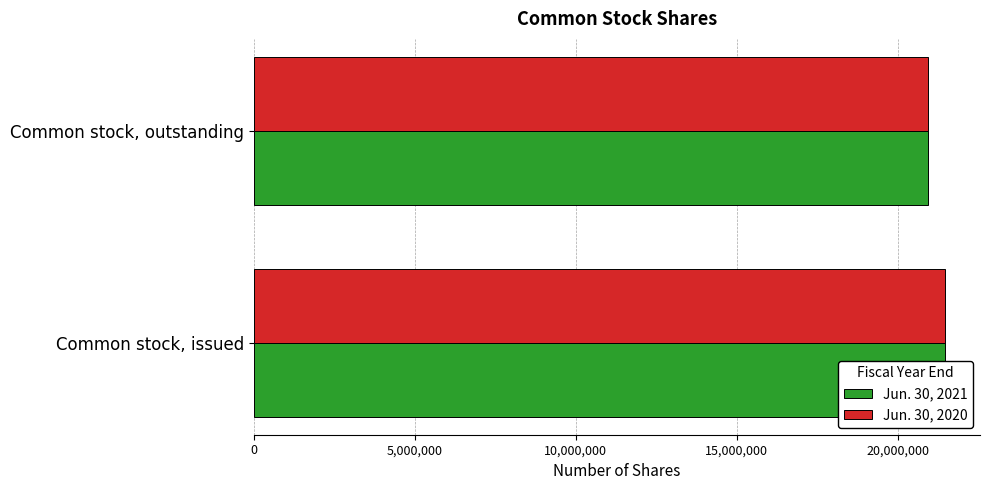

Which series changed the most between Common stock, issued and Common stock, outstanding?

Jun. 30, 2021